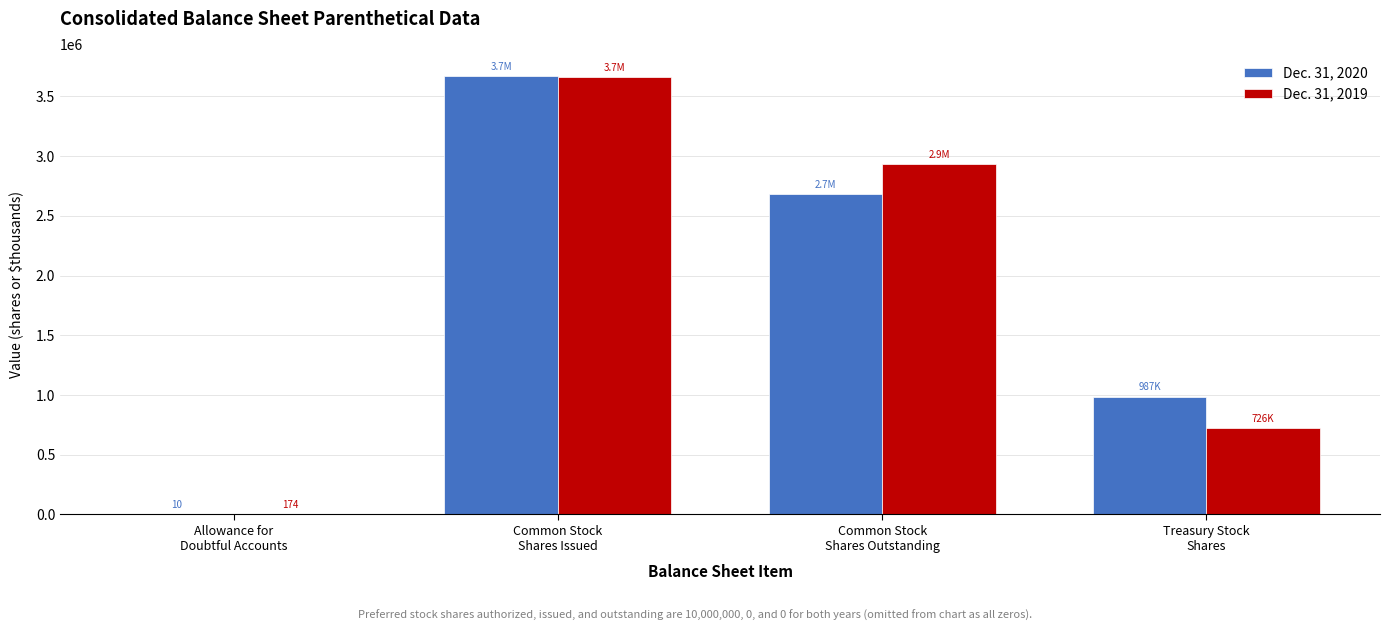

What is the greatest value displayed?

3672000